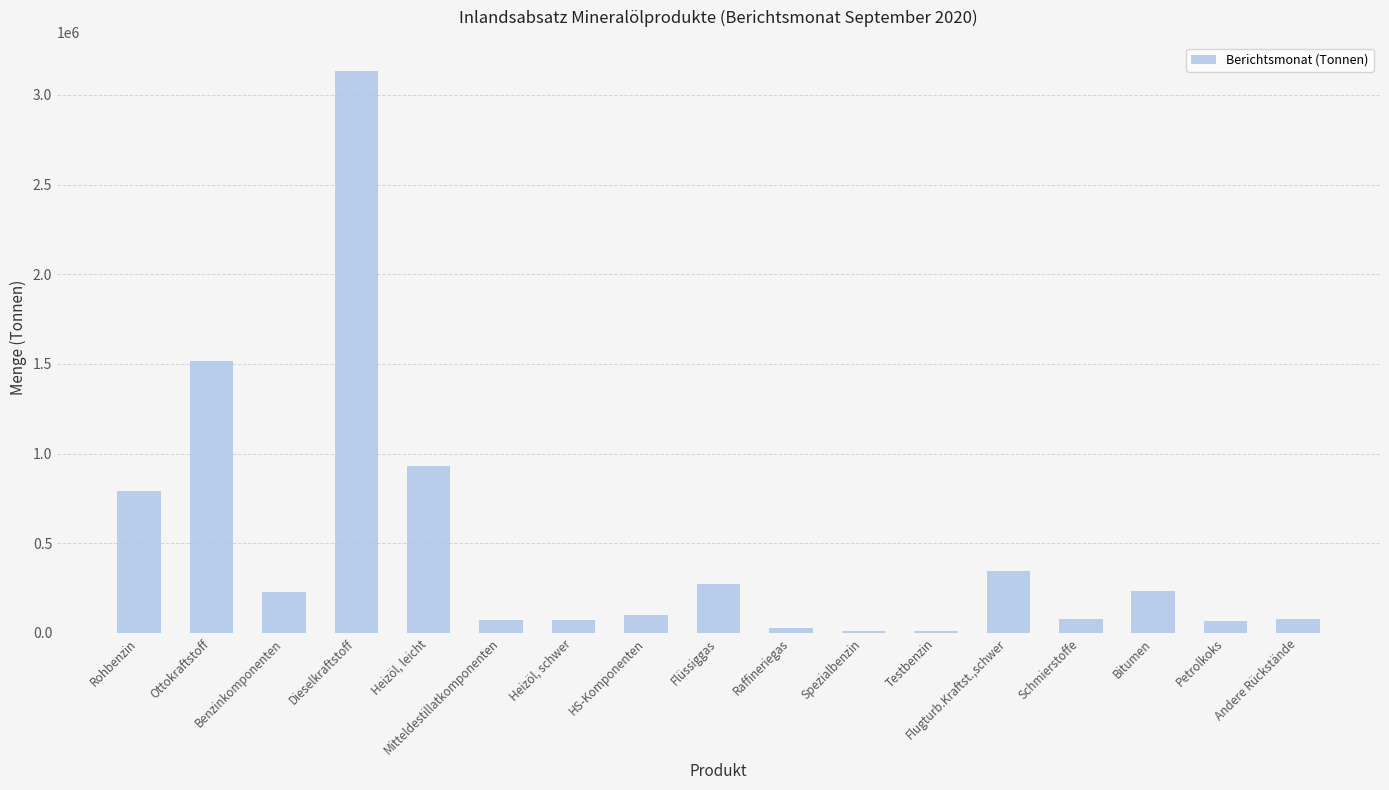

The chart shows a value of 3134830 at Dieselkraftstoff. True or false?

True